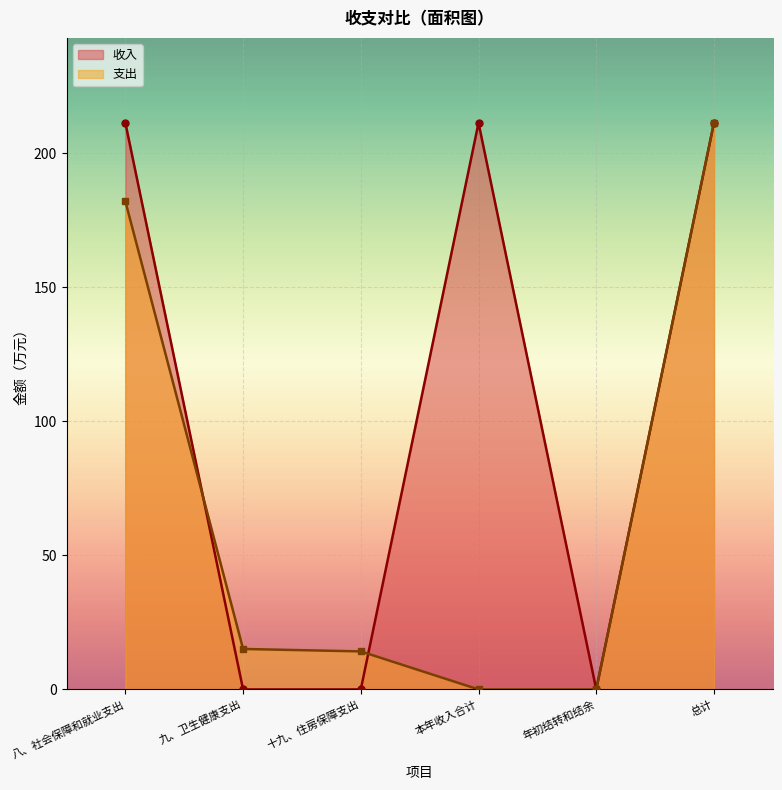

What is the label of the 1st point from the left?

八、社会保障和就业支出